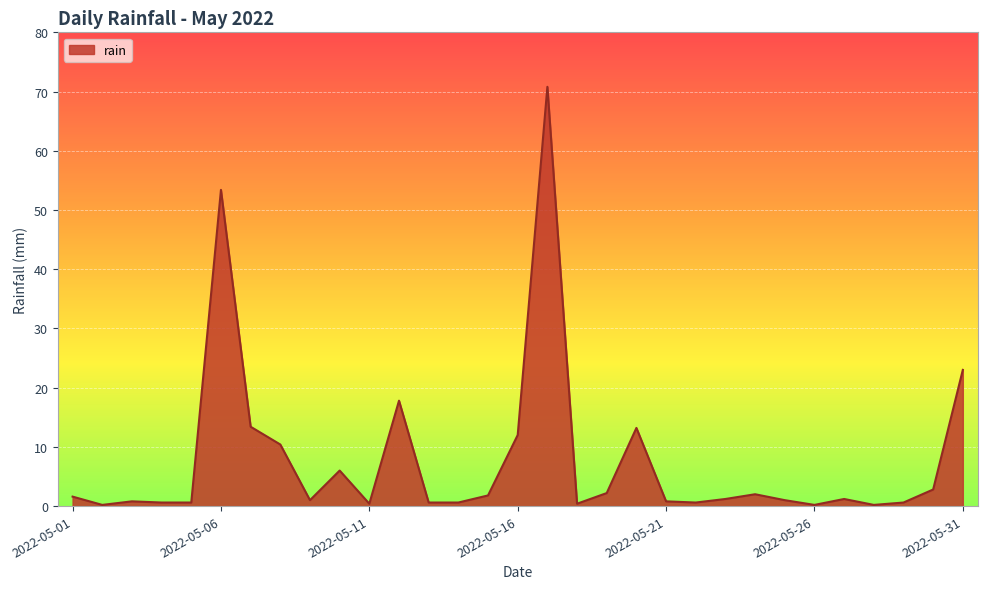

What is the greatest value displayed?

70.8